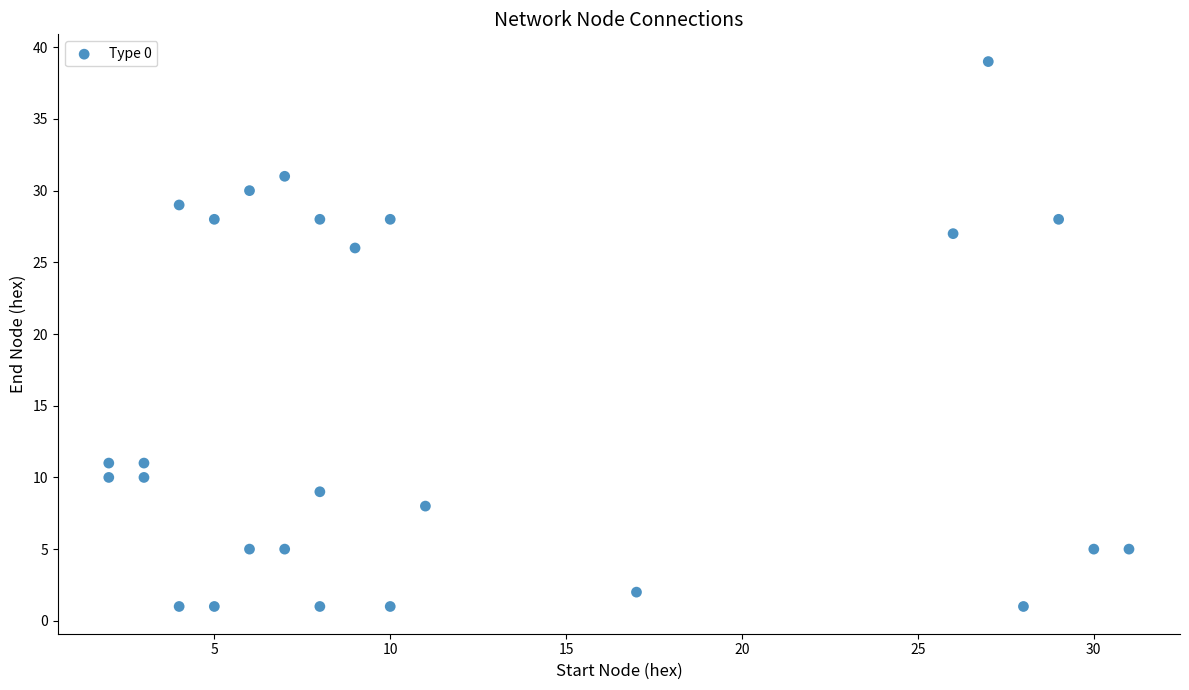

What Y value in the scatter plot is closest to 20?

26